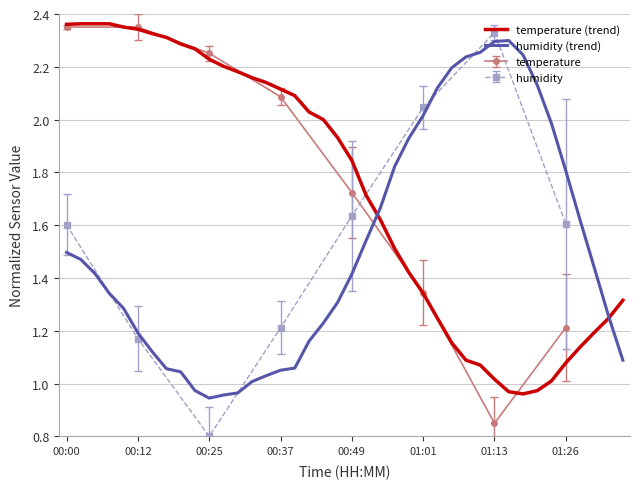

What is the difference between the maximum and minimum values in the humidity (trend) series?

1.4